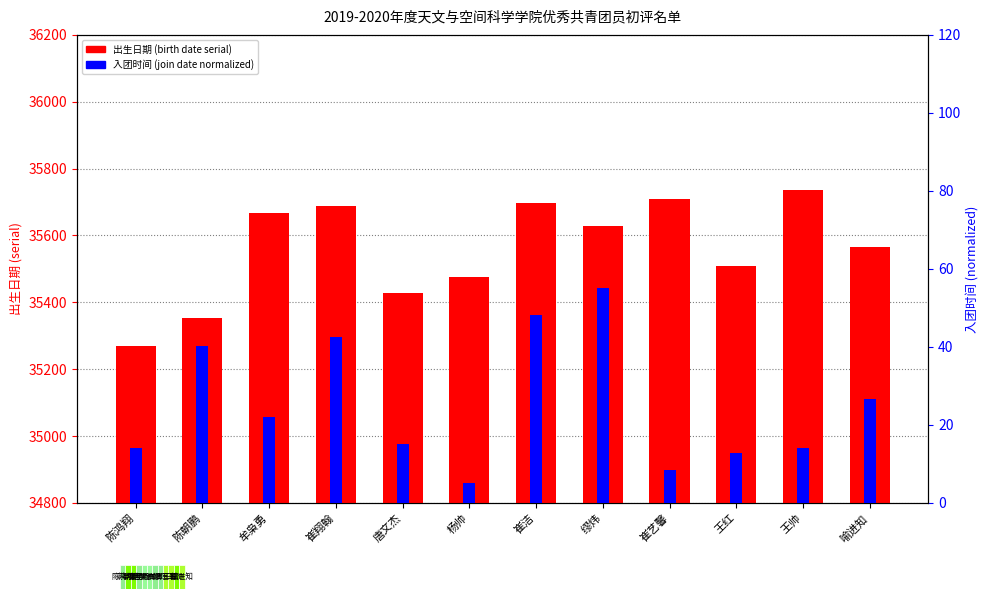

Reading left to right, transcribe all the data shown in this chart.

出生日期 (birth date serial): 陈鸿翔=35269.0	陈朝鹏=35352.0	牟枭勇=35666.0	崔翔翰=35688.0	唐文杰=35427.0	杨帅=35475.0	崔洁=35696.0	缪炜=35628.0	崔艺馨=35708.0	王红=35510.0	王帅=35735.0	喻进知=35566.0
入团时间 (join date): 陈鸿翔=14.0	陈朝鹏=40.2	牟枭勇=22.0	崔翔翰=42.5	唐文杰=15.2	杨帅=5.0	崔洁=48.2	缪炜=55.0	崔艺馨=8.4	王红=12.9	王帅=14.0	喻进知=26.6